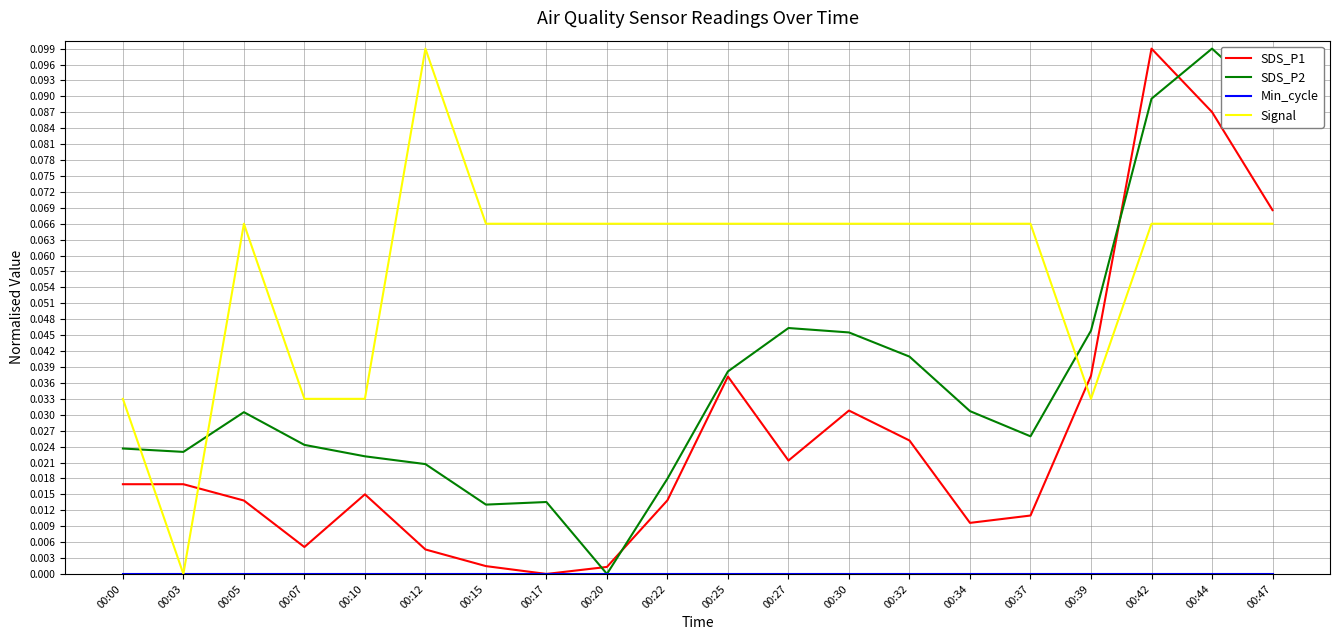

The value of Signal at 00:10 is 0.1. True or false?

False